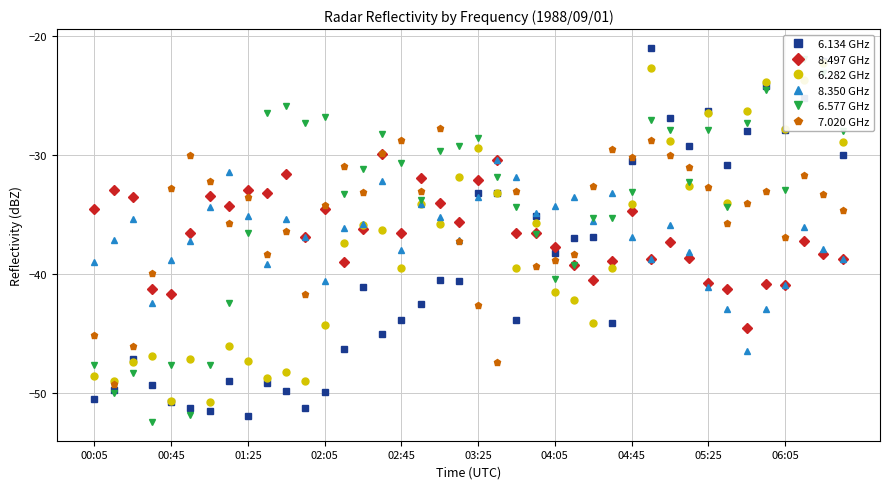

How many values in the 7.020 GHz series exceed -33?

15